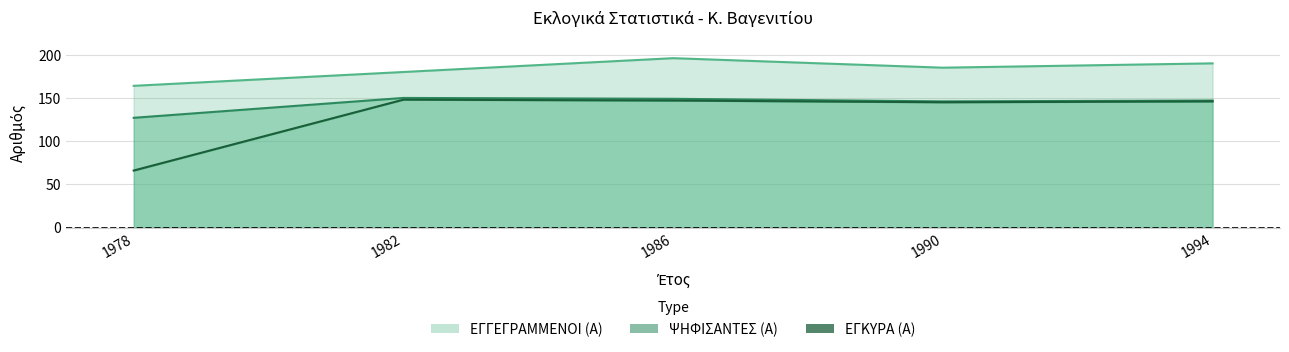

Which category has the lowest value in the ΕΓΓΕΓΡΑΜΜΕΝΟΙ (Α) series?

1978